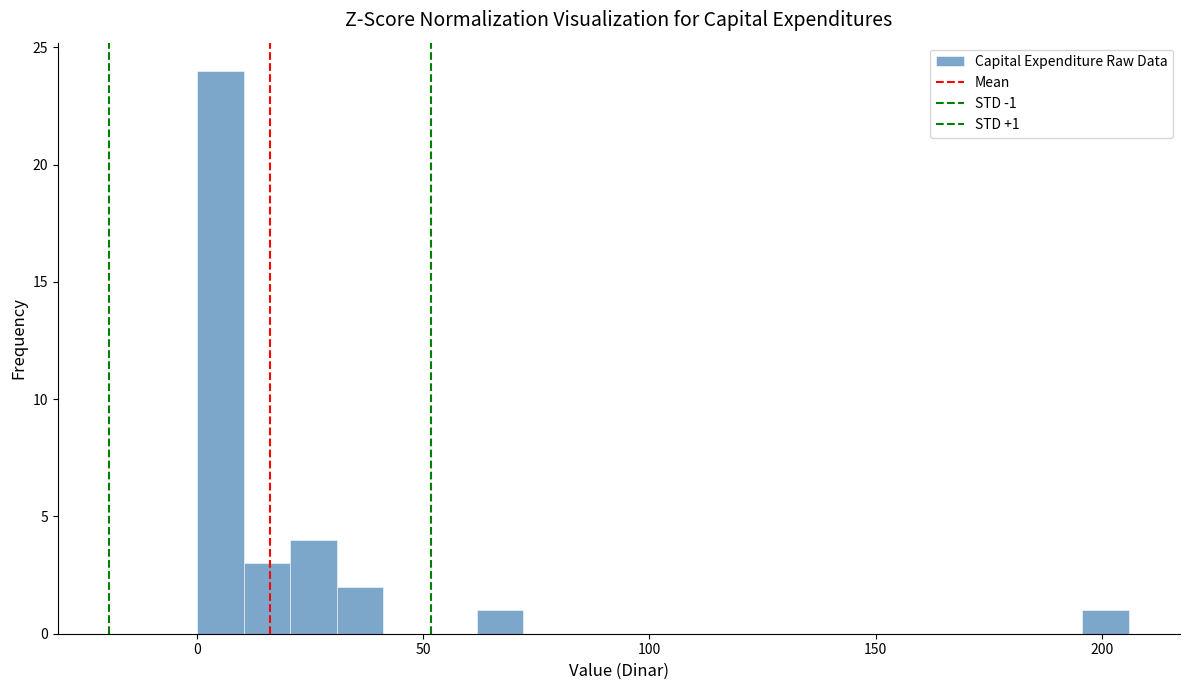

Around what value on the x-axis is the tallest bar? Give the approximate position of its centre, as read against the axis.

5